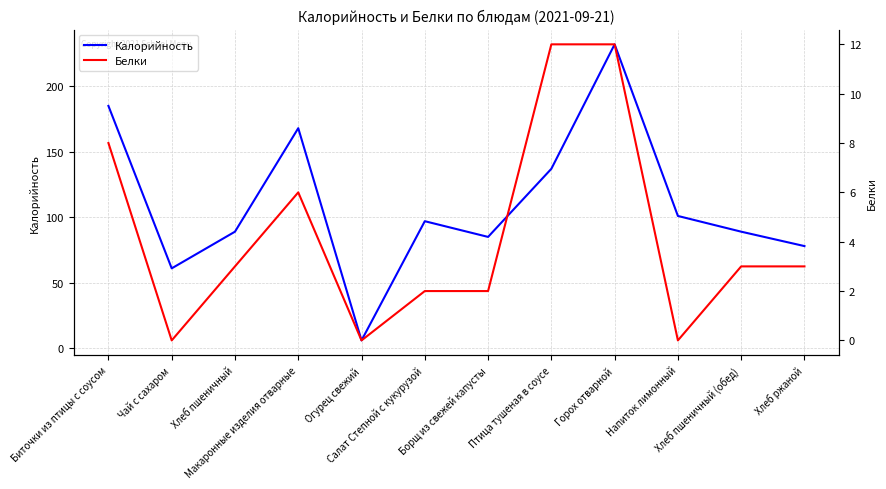

Is the value of Калорийность at Салат Степной с кукурузой greater than the value of Белки at Огурец свежий?

Yes